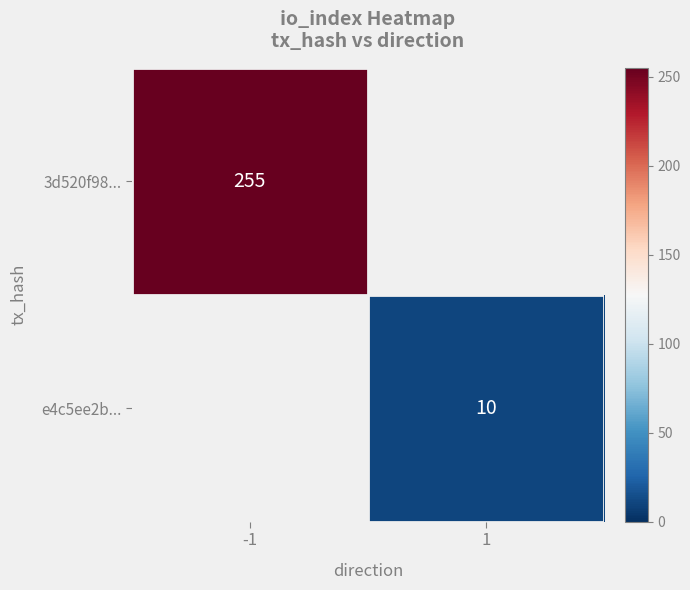

The e4c5ee2b... series shows 5 at 1. True or false?

False